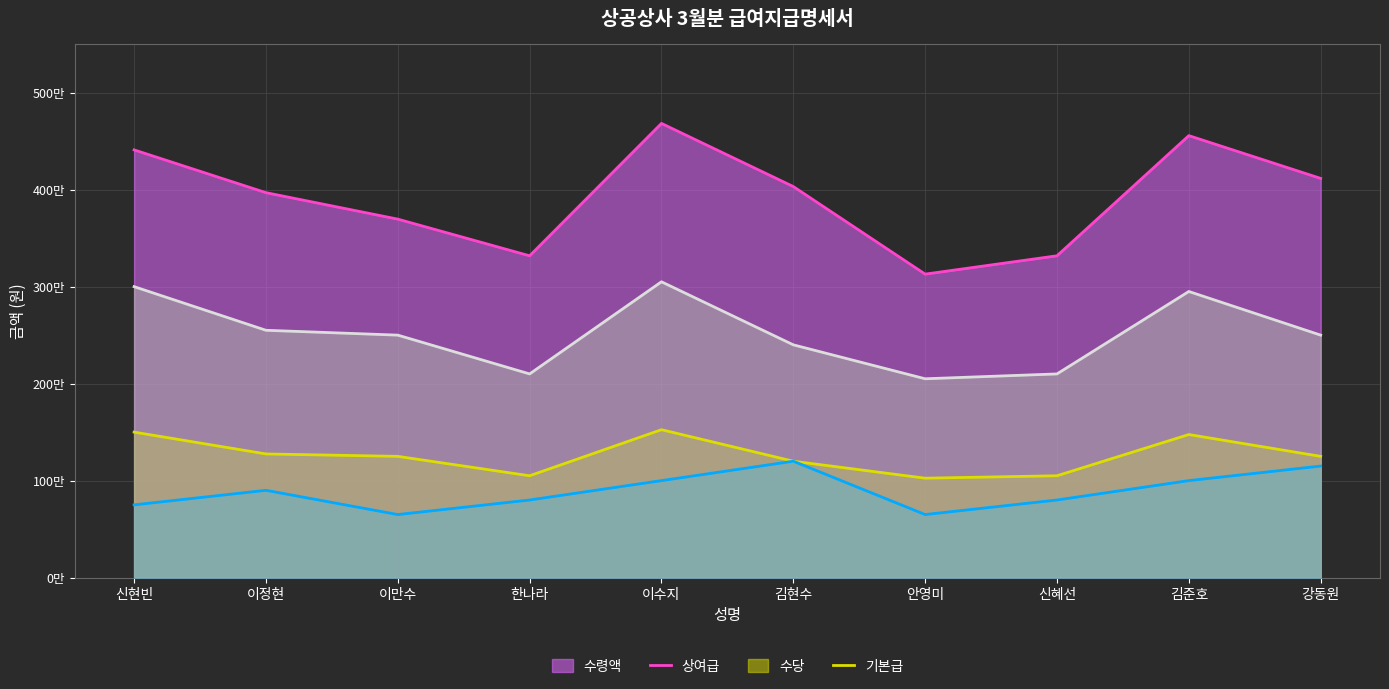

Between 이만수 and 한나라, which is larger?

이만수